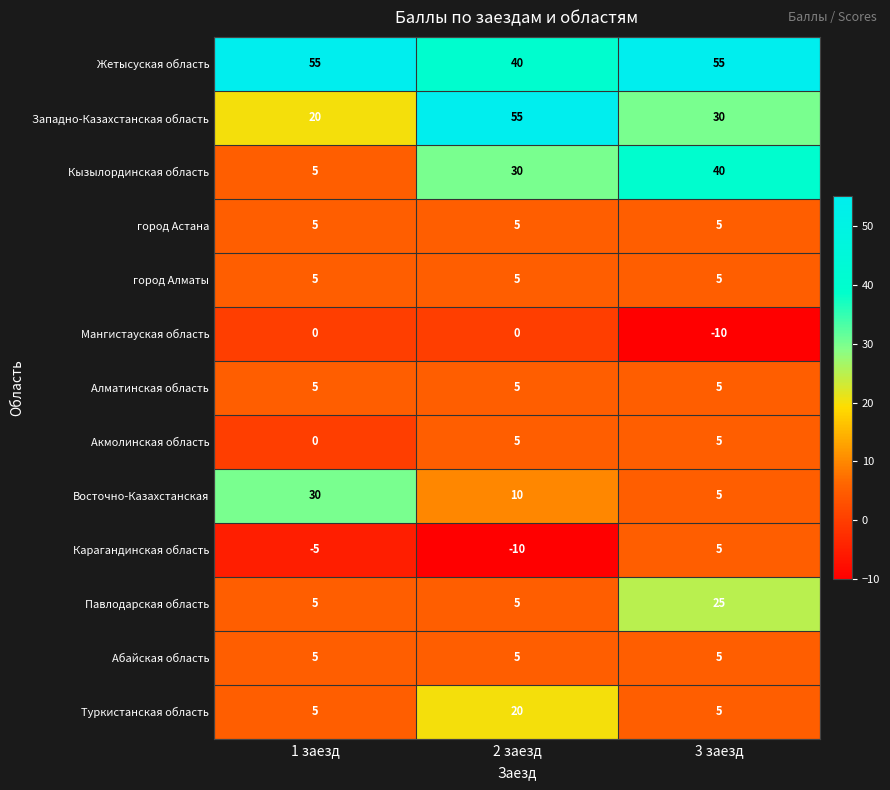

At which category is the sum across all series the highest?

3 заезд